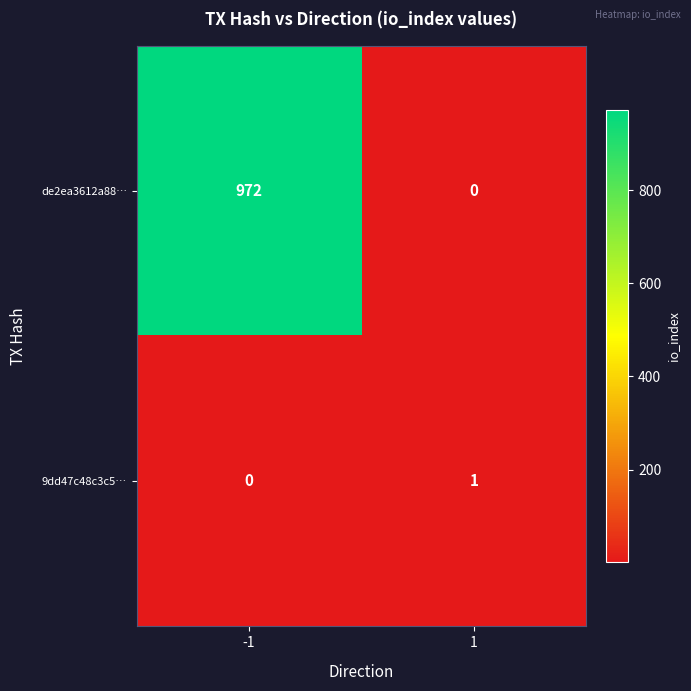

Reading left to right, transcribe all the data shown in this chart.

de2ea3612a88…: 972	0
9dd47c48c3c5…: 0	1